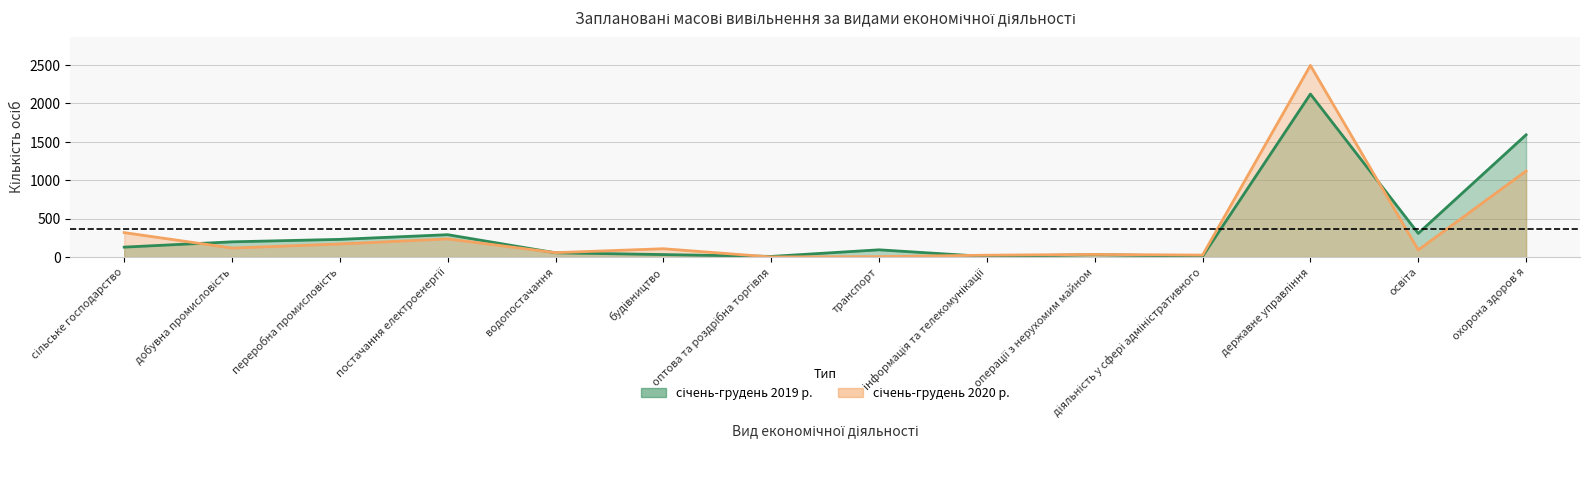

Which series has the largest total across all categories?

січень-грудень 2019 р.